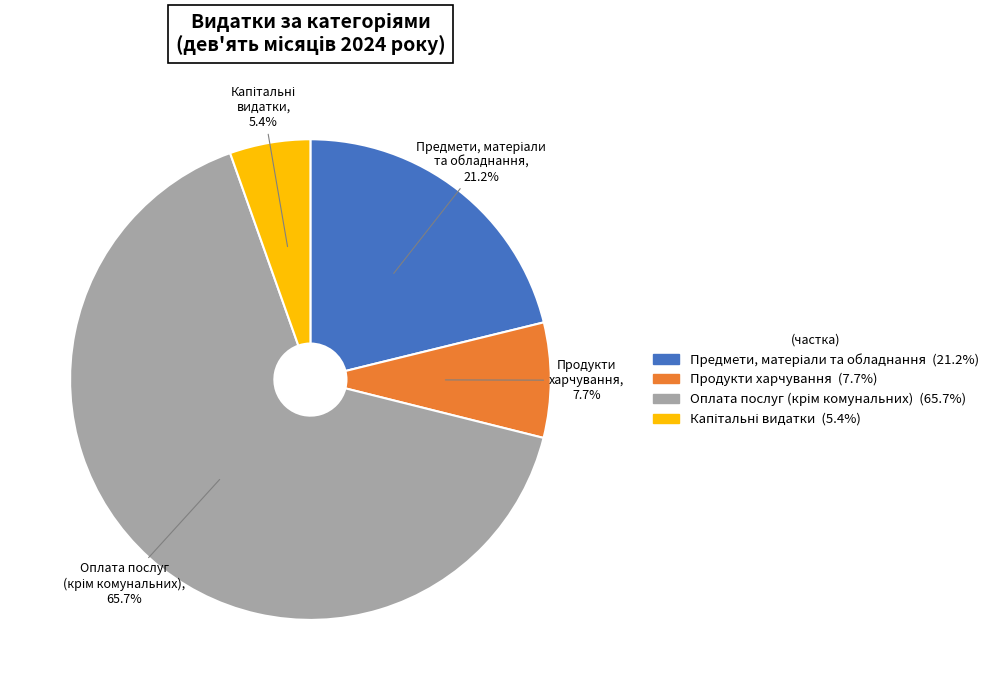

Is there any slice that represents more than half of the pie?

Yes